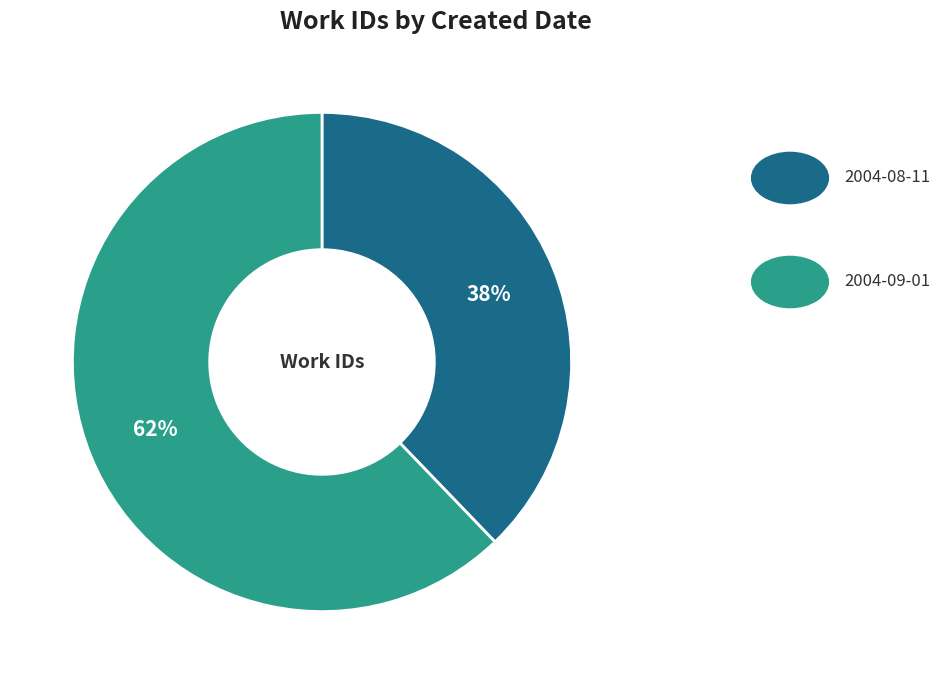

To the nearest percent, what is the difference between the largest and smallest slice percentages?

24%